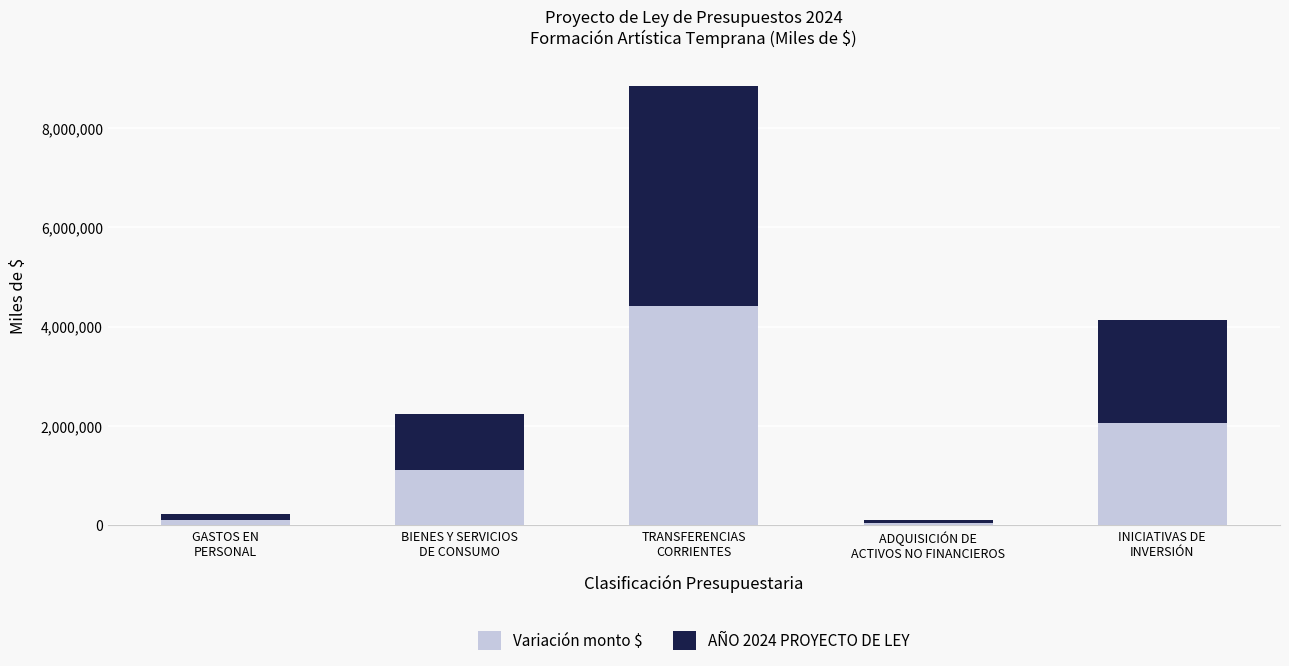

At which category does the chart reach its minimum across all series?

ADQUISICIÓN DE
ACTIVOS NO FINANCIEROS